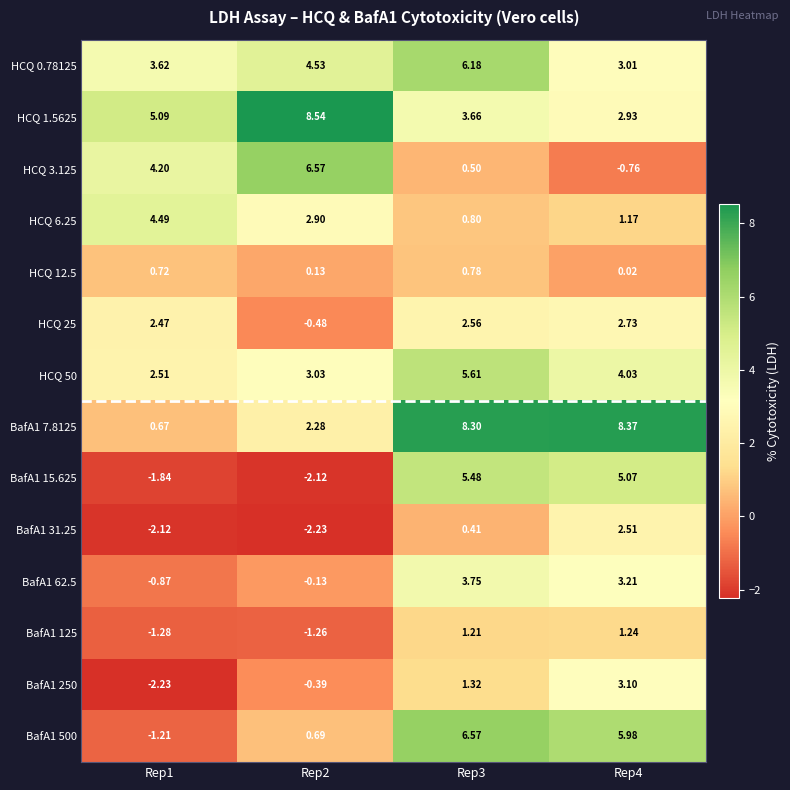

How many negative values does the BafA1 125 series have?

2